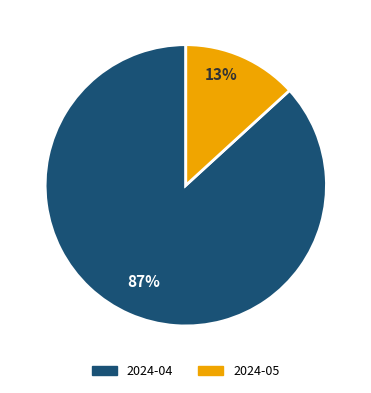

The 2024-05 slice represents 24% of the pie. True or false?

False